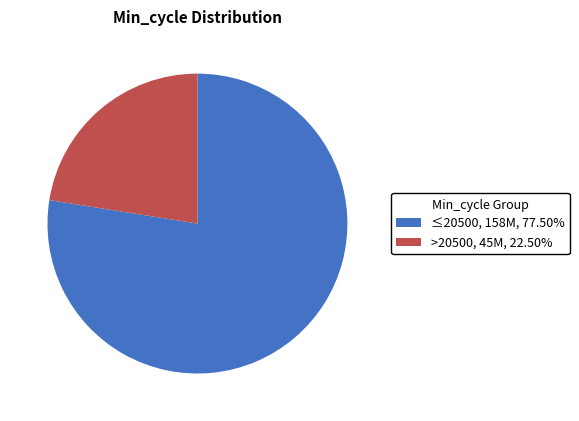

Approximately how many times larger is the value at >20500 compared to ≤20500?

0.3